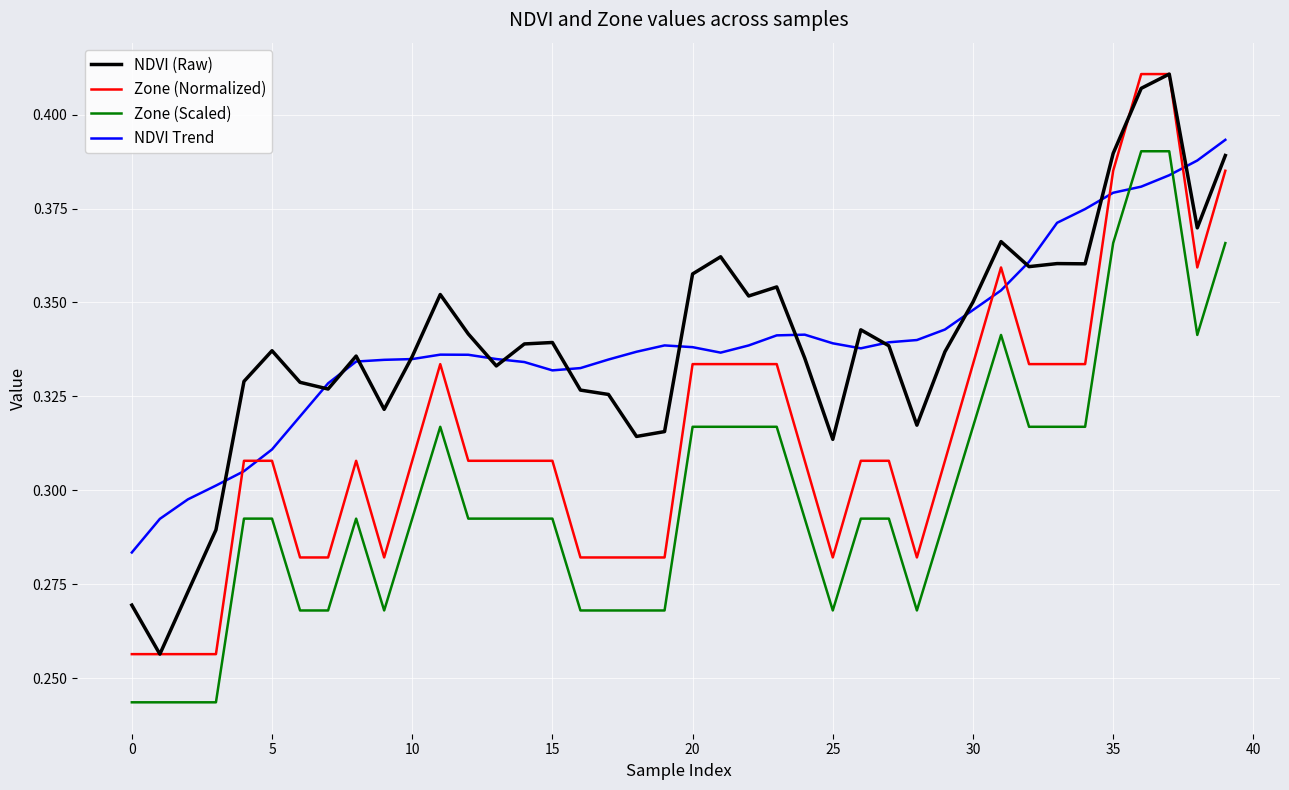

True or false: Zone (Normalized) and NDVI Trend cross at least once.

True